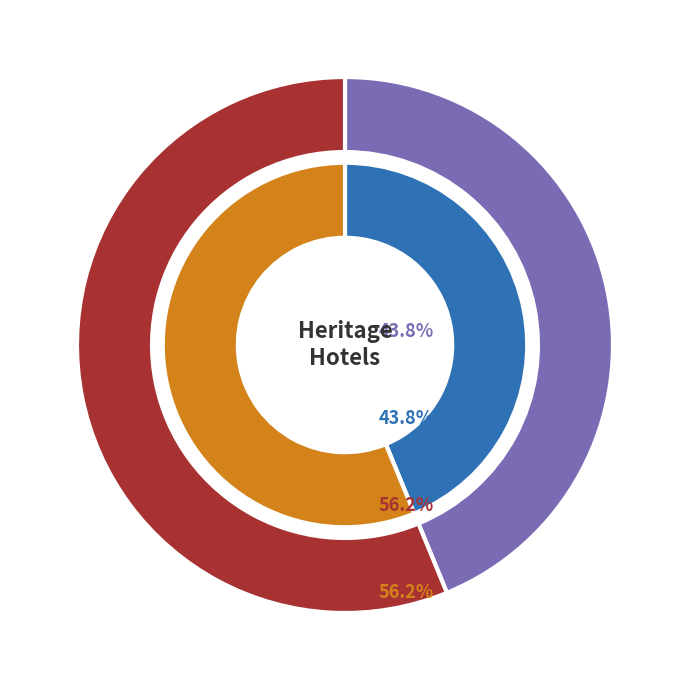

Which slice is the smallest?

QUEENSCLIFF HOTEL